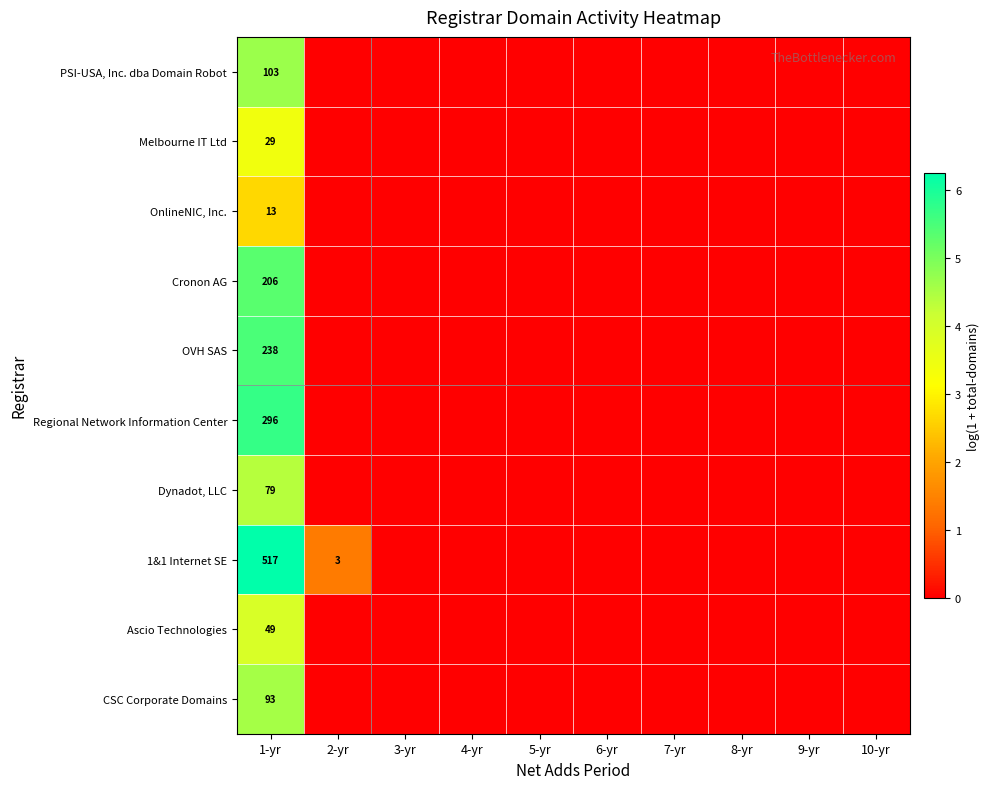

What is the difference between the maximum and minimum values in the PSI-USA, Inc. dba Domain Robot series?

4.6